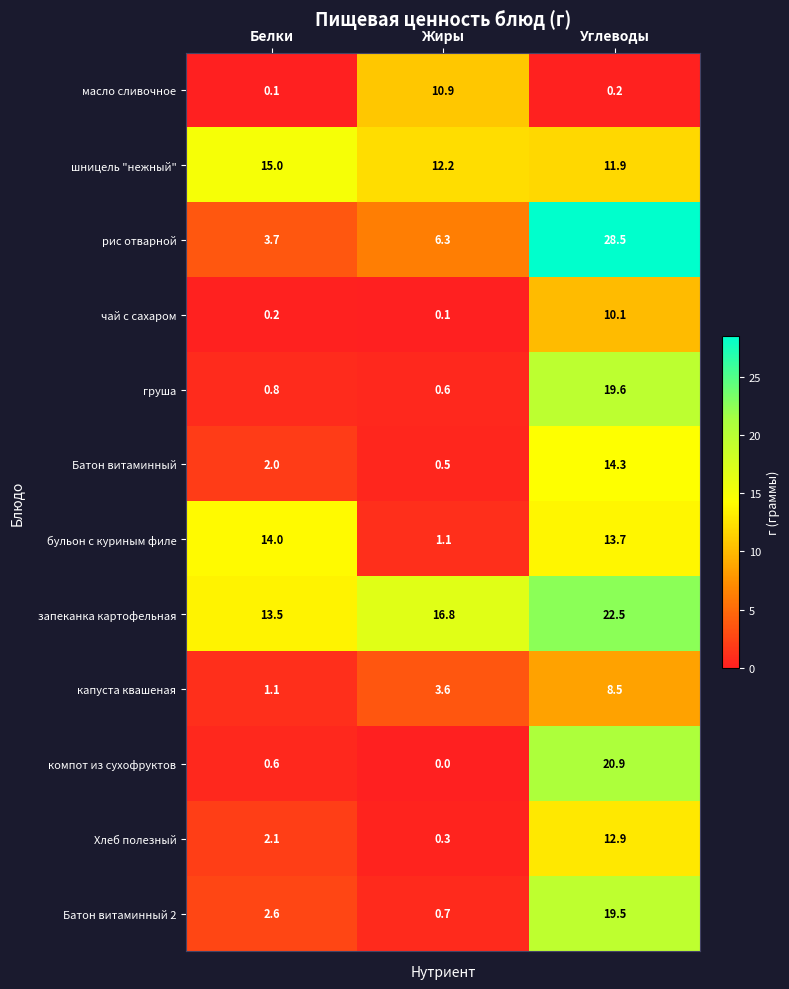

Which series has the largest total across all categories?

запеканка картофельная